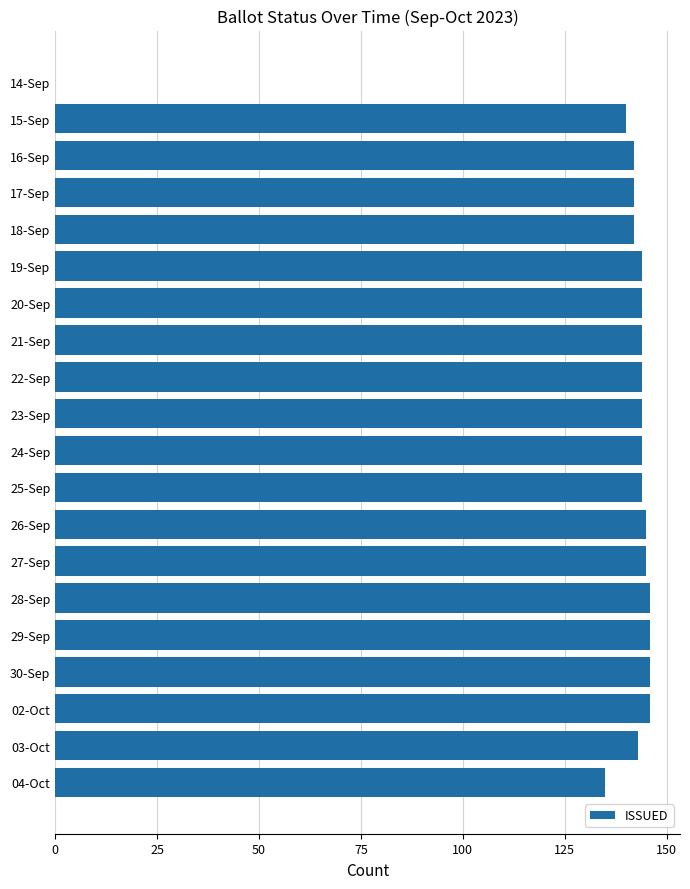

The value at 29-Sep is 218. True or false?

False